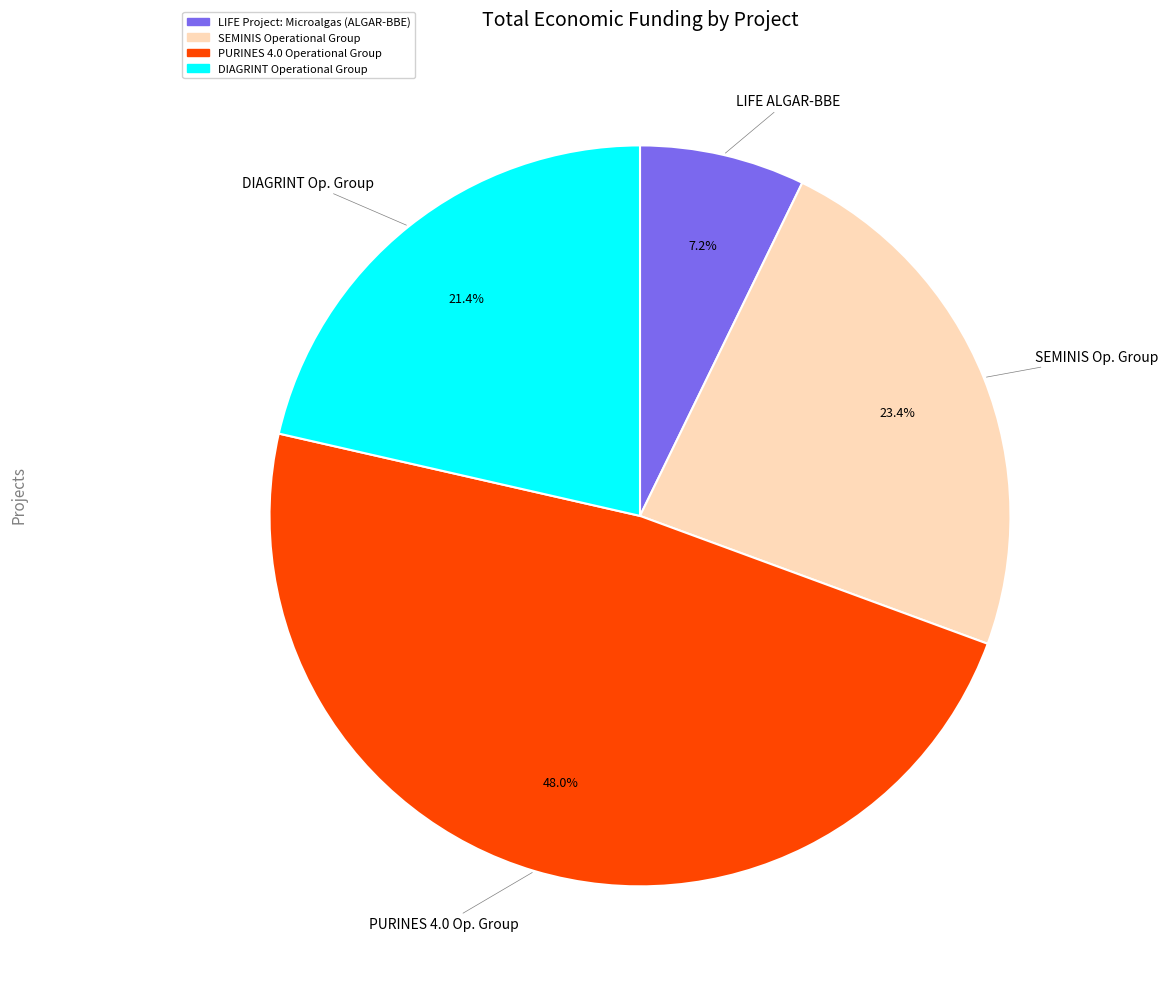

Is DIAGRINT Operational Group the majority of the pie?

No